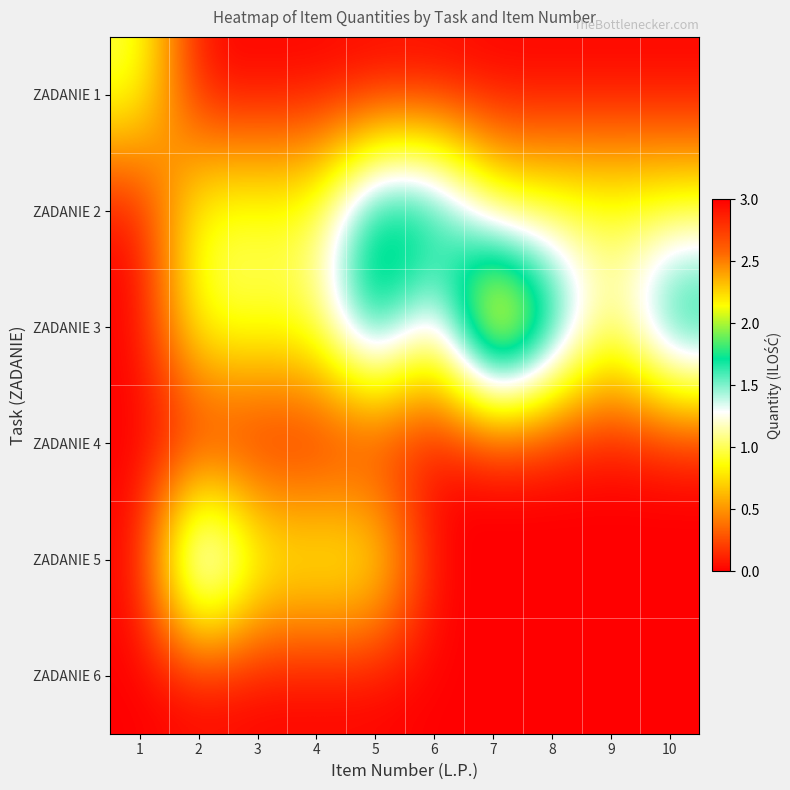

Reading left to right, list all the values displayed in this chart.

ZADANIE 1: 1=1	2=0	3=0	4=0	5=0	6=0	7=0	8=0	9=0	10=0
ZADANIE 2: 1=0	2=1	3=1	4=1	5=2	6=2	7=1	8=1	9=1	10=1
ZADANIE 3: 1=0	2=1	3=1	4=1	5=2	6=1	7=3	8=2	9=1	10=2
ZADANIE 4: 1=0	2=0	3=0	4=0	5=0	6=0	7=0	8=0	9=0	10=0
ZADANIE 5: 1=0	2=2	3=1	4=1	5=1	6=0	7=0	8=0	9=0	10=0
ZADANIE 6: 1=0	2=0	3=0	4=0	5=0	6=0	7=0	8=0	9=0	10=0